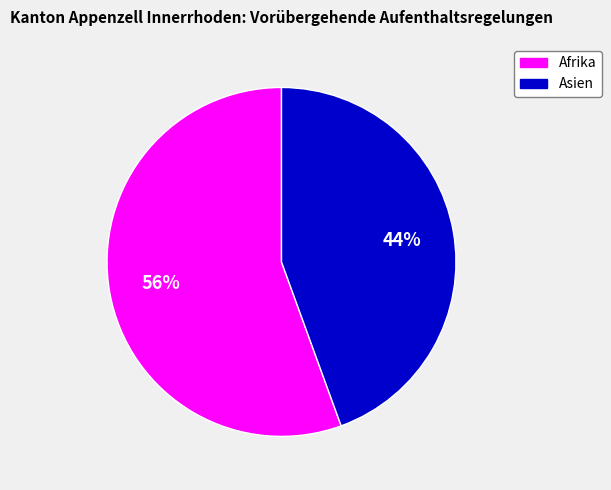

Is there a majority slice in this chart?

Yes